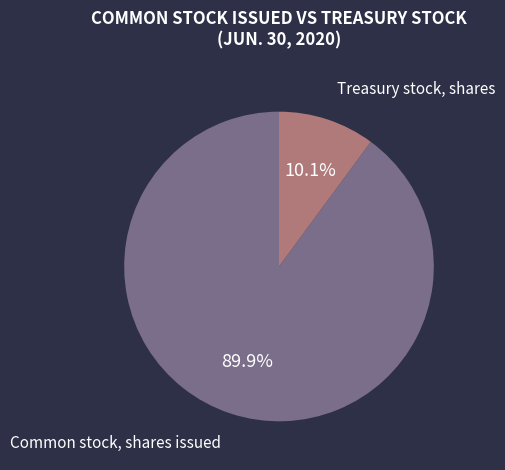

Between Common stock, shares issued and Treasury stock, shares, which is larger?

Common stock, shares issued